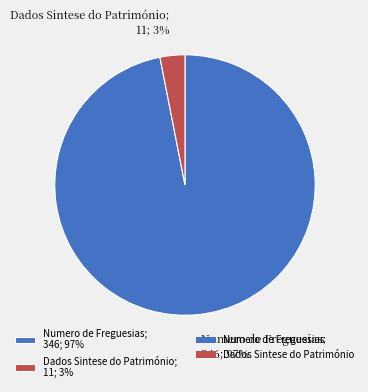

The Dados Sintese do Património; 11; 3% slice represents 3% of the pie. True or false?

True